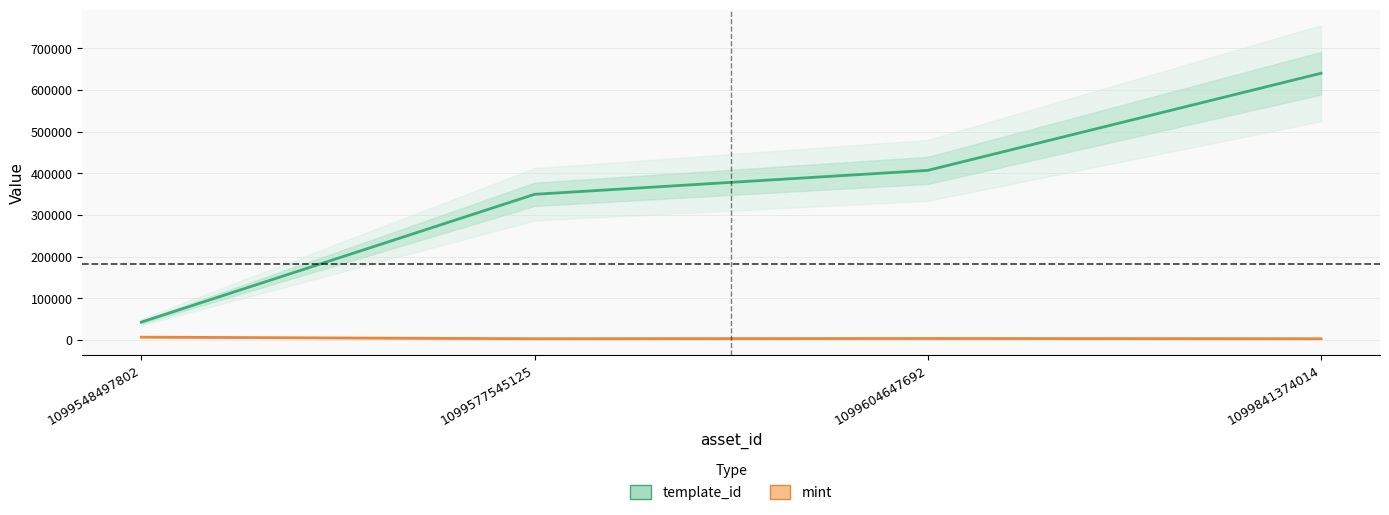

True or false: template_id and mint cross at least once.

False